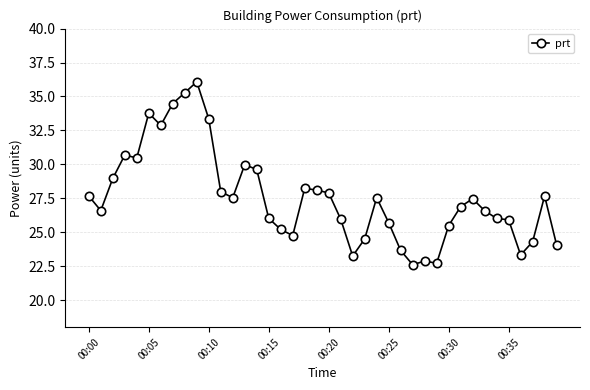

True or false: the data has more than 0 interior local peaks.

True